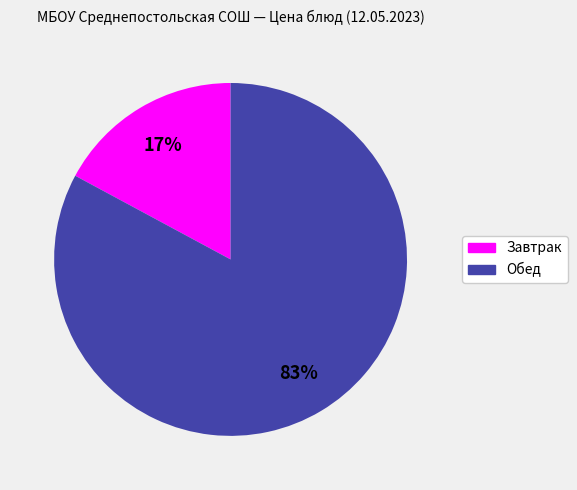

Is there a majority slice in this chart?

Yes